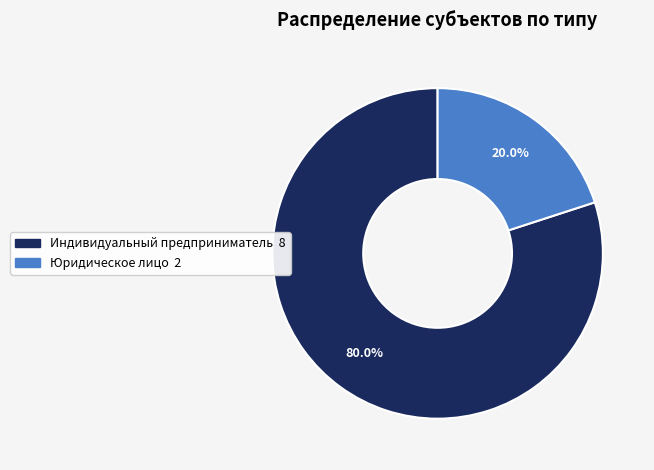

Which slice represents more than half of the pie?

Индивидуальный предприниматель